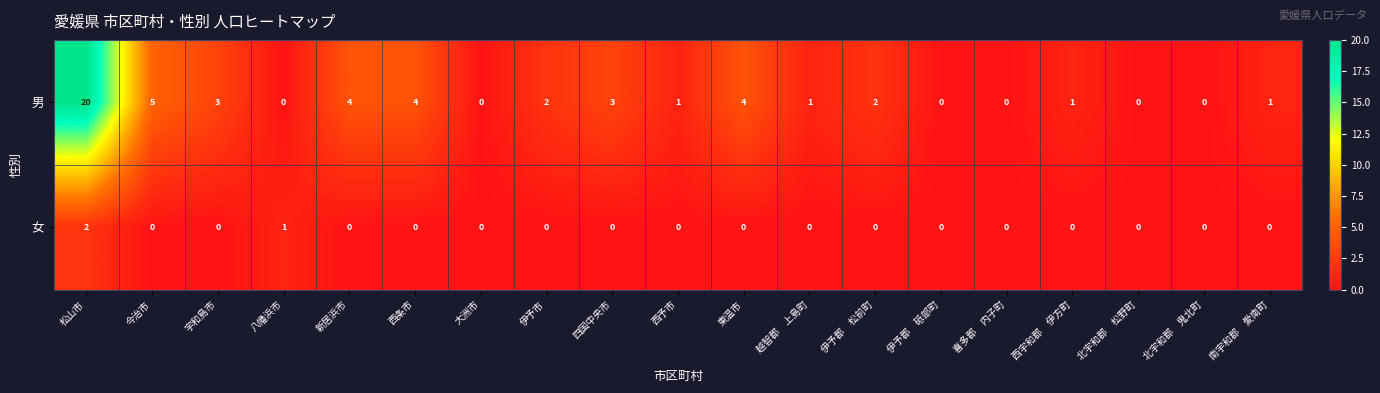

The 女 series shows 0 at 伊予郡　松前町. True or false?

True